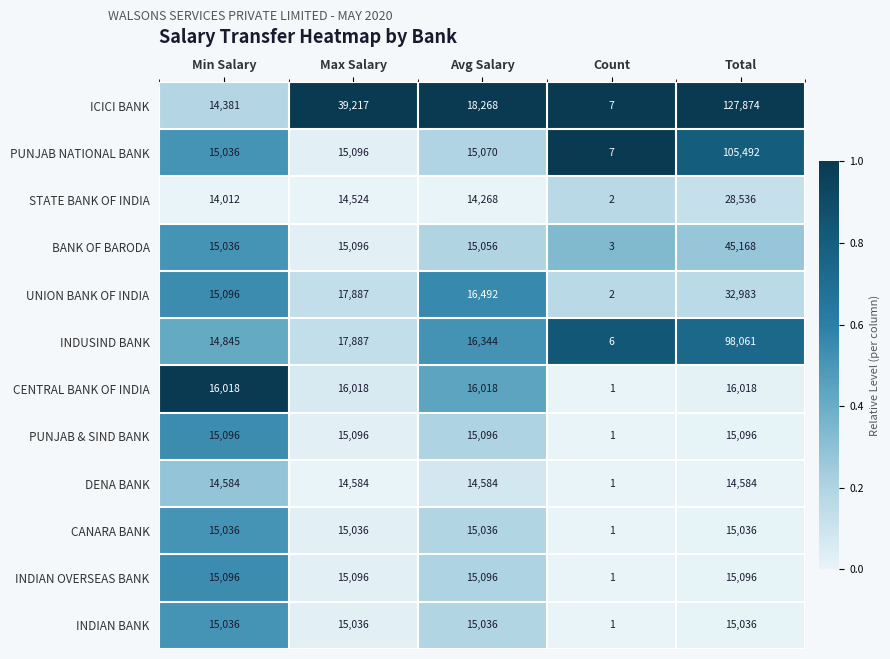

Where is DENA BANK nearest to the value 7292?

Count